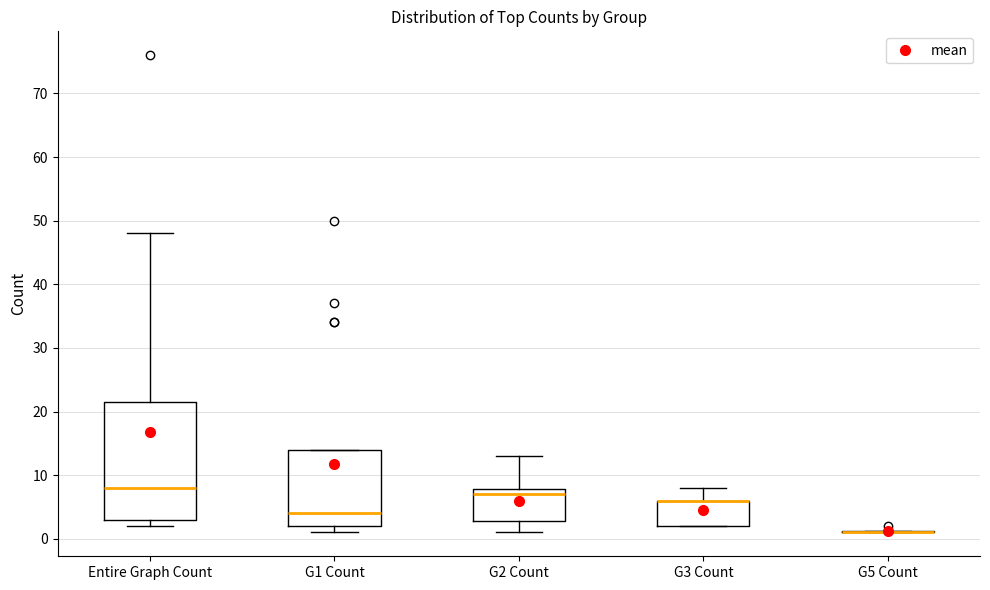

Reading left to right, read every box against the y-axis: the position of its median line, the range the box covers, and the ends of its whiskers. The values are not printed on the chart, so give them approximately, as read against the axis.

Entire Graph Count: median 8, box 3 to 22, whiskers 2 to 48
G1 Count: median 4, box 2 to 14, whiskers 1 to 14
G2 Count: median 7, box 3 to 8, whiskers 1 to 13
G3 Count: median 6 (drawn on the box's upper edge), box 2 to 6, whiskers 2 to 8
G5 Count: box collapsed to a line at 1, whiskers 1 to 1